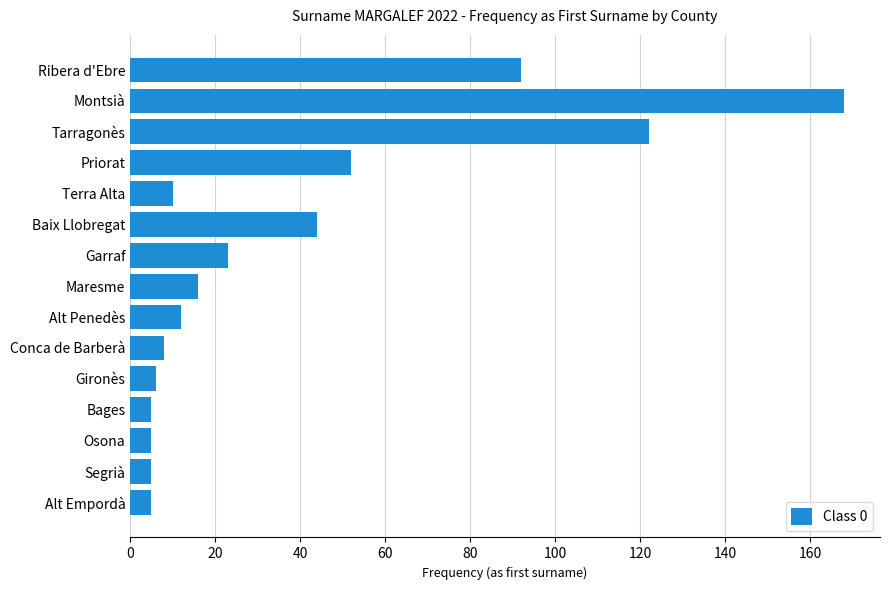

Reading bottom to top, what are all the values shown in this chart?

Alt Empordà=5	Segrià=5	Osona=5	Bages=5	Gironès=6	Conca de Barberà=8	Alt Penedès=12	Maresme=16	Garraf=23	Baix Llobregat=44	Terra Alta=10	Priorat=52	Tarragonès=122	Montsià=168	Ribera d'Ebre=92